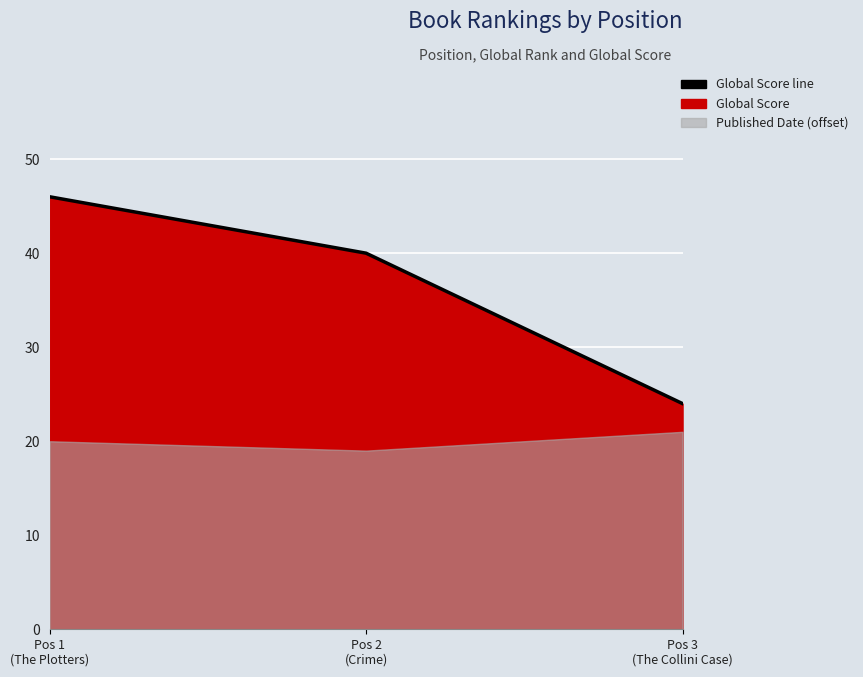

The chart shows a value of 46 at Pos 1
(The Plotters). True or false?

True